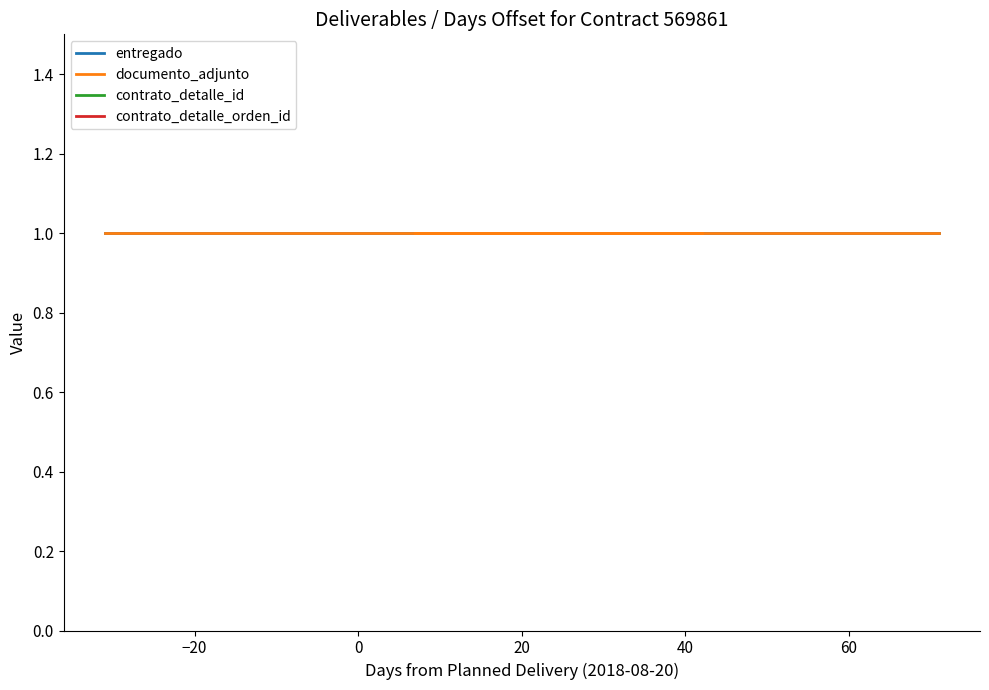

True or false: contrato_detalle_orden_id and contrato_detalle_id cross at least once.

False